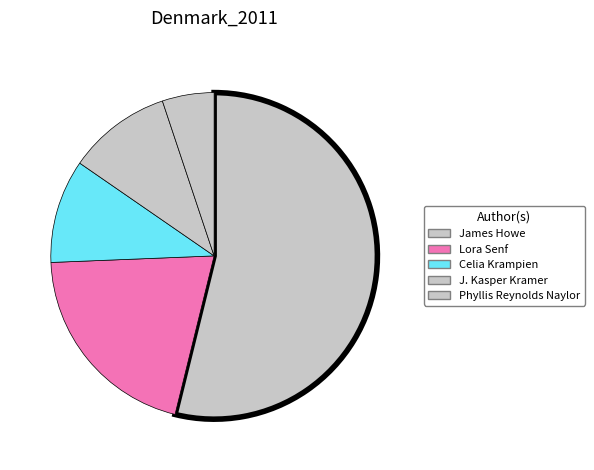

Count the number of slices in the pie.

5